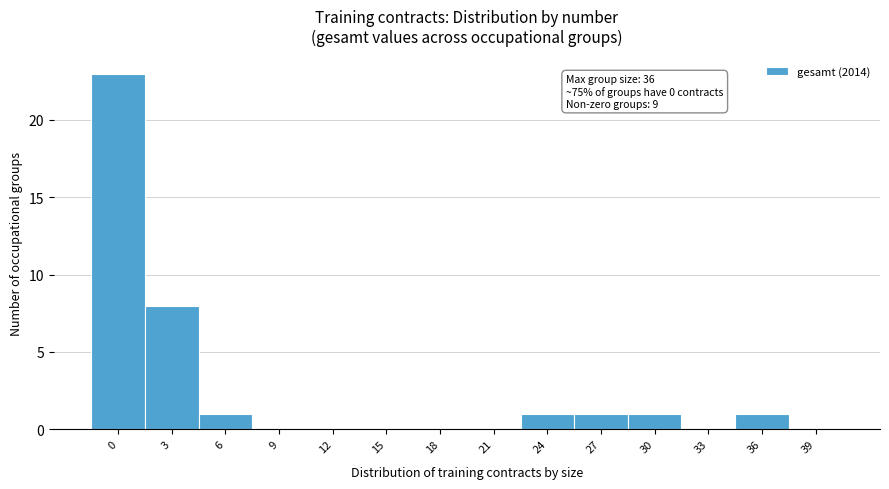

Reading left to right, list all the values displayed in this chart.

0=23	3=8	6=1	9=0	12=0	15=0	18=0	21=0	24=1	27=1	30=1	33=0	36=1	39=0